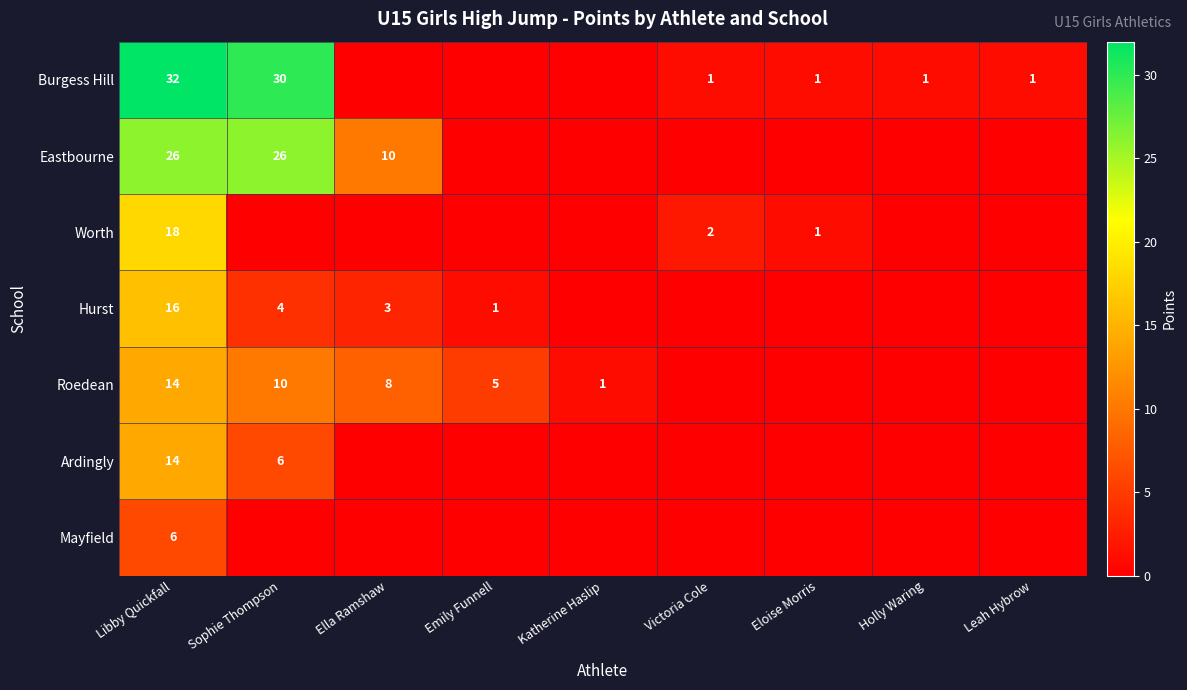

What is the total value across all series at Libby Quickfall?

126